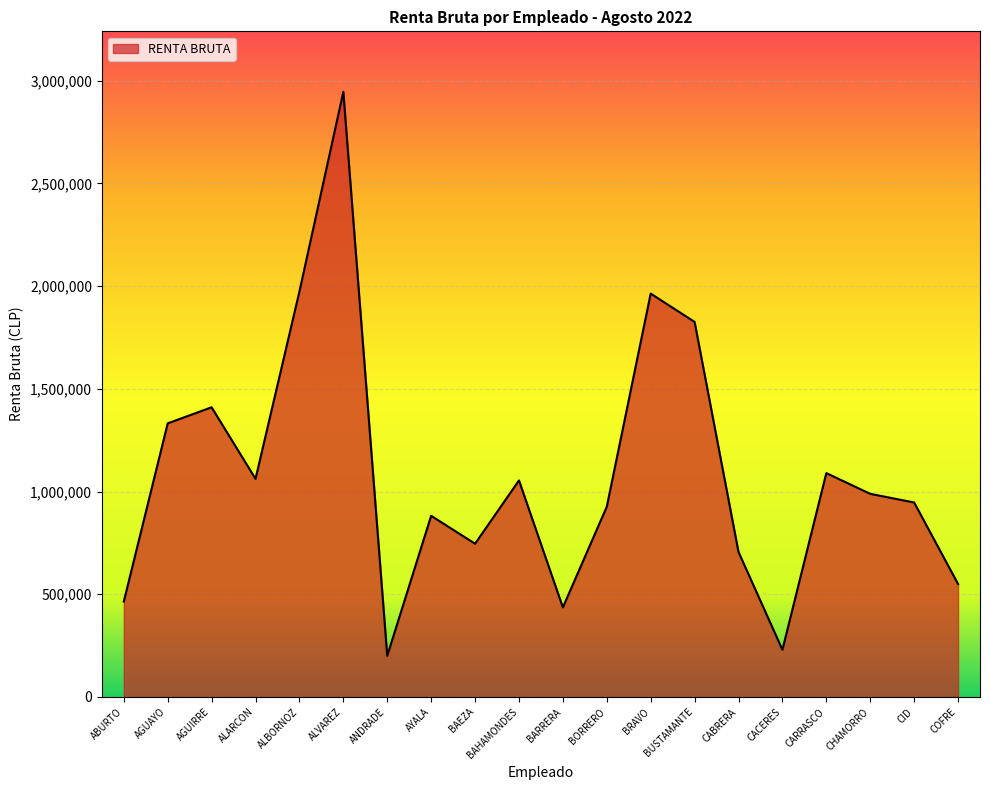

What is the difference between the values at ALBORNOZ and AYALA?

1091902